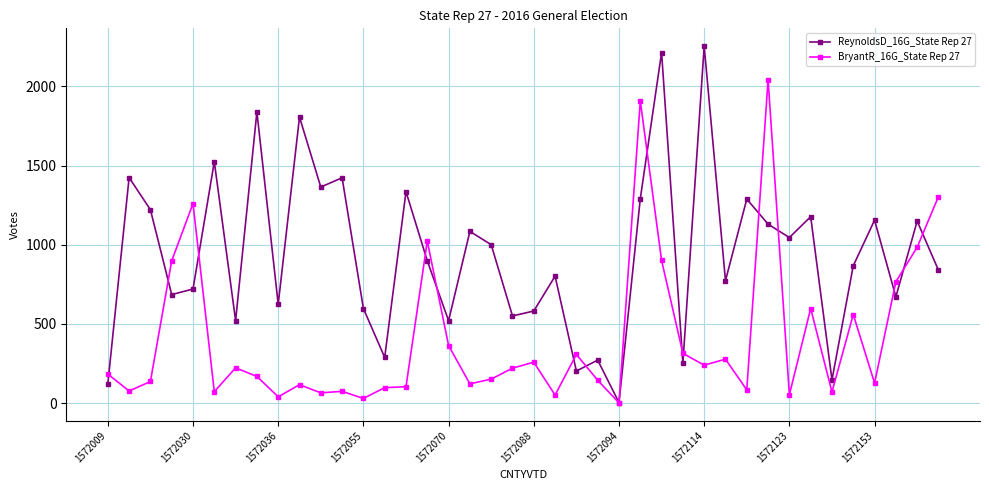

True or false: BryantR_16G_State Rep 27 and ReynoldsD_16G_State Rep 27 intersect in this chart.

True